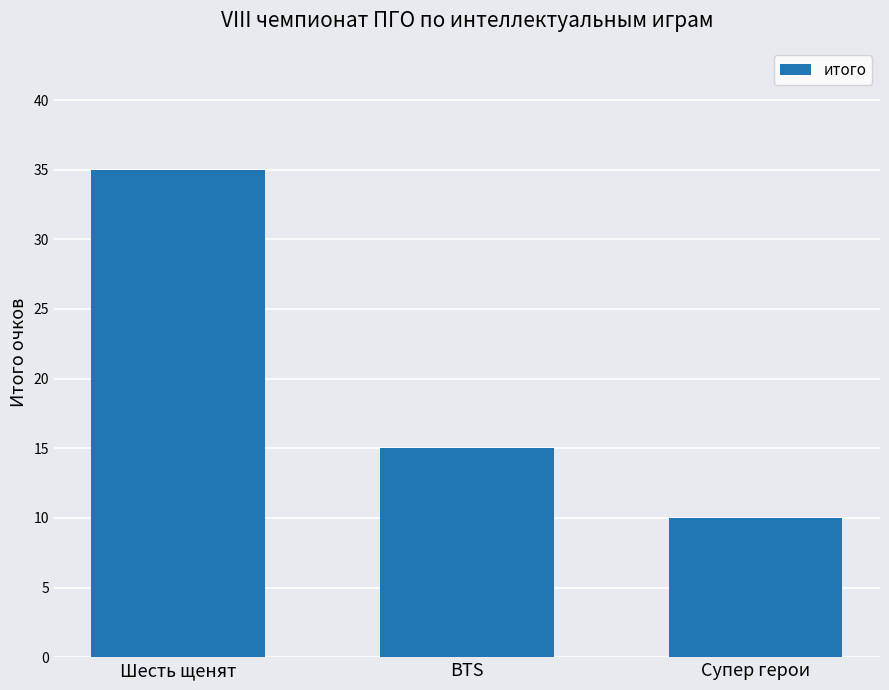

What position from the right is BTS?

2